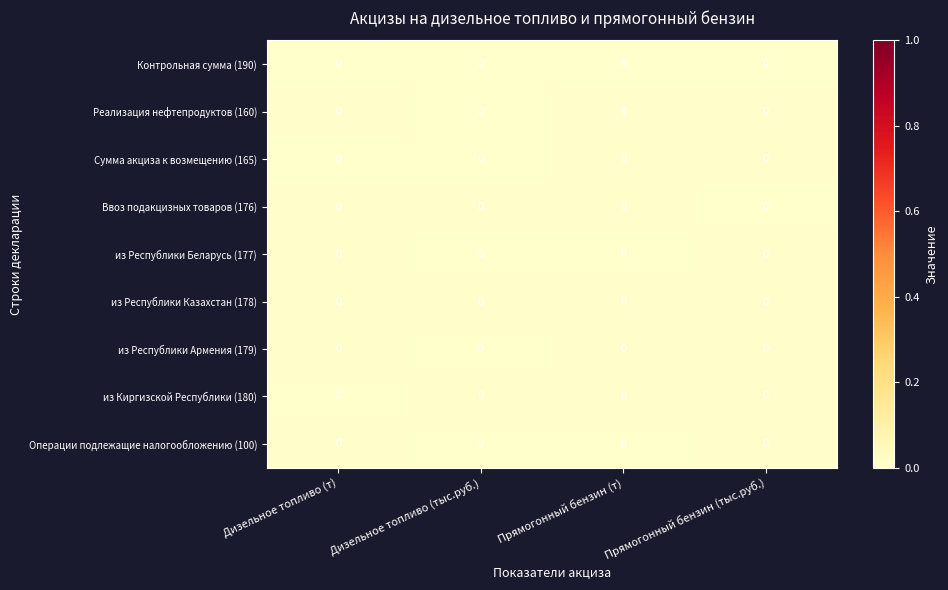

Which has a higher value, Прямогонный бензин (тыс.руб.) or Дизельное топливо (т)?

Прямогонный бензин (тыс.руб.)